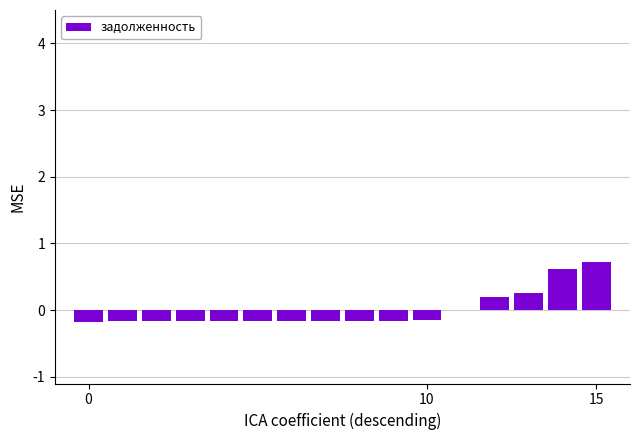

How many data points does each series have?

16